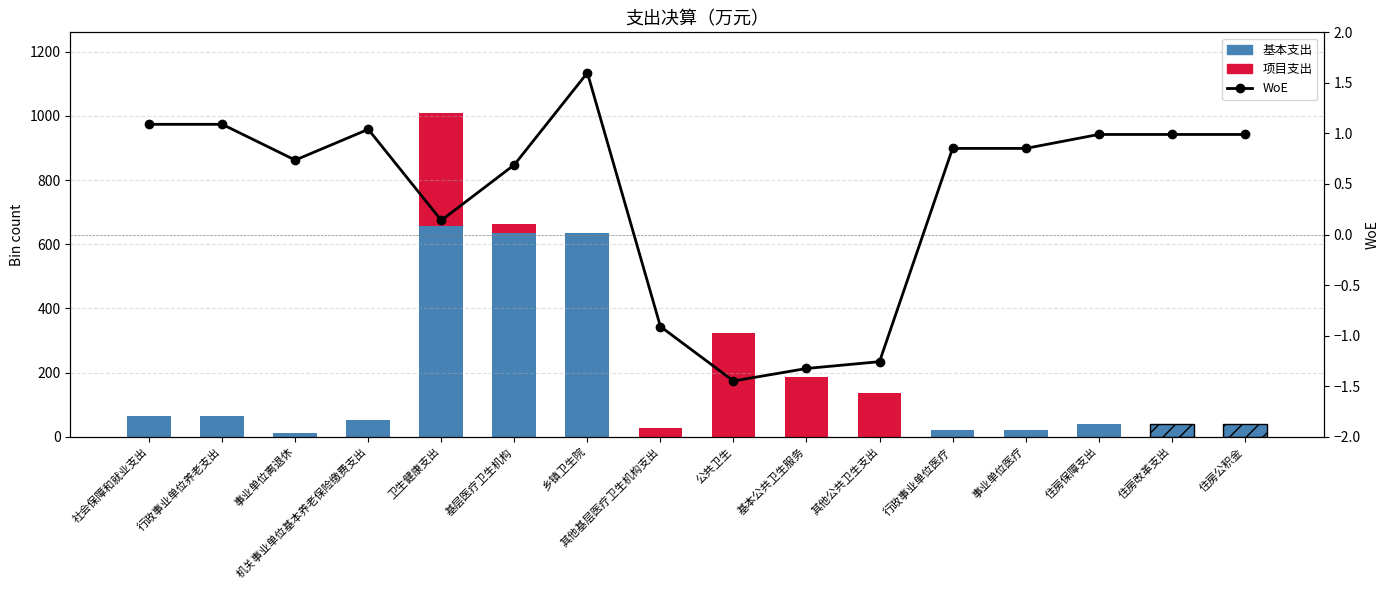

The value of WoE at 住房保障支出 is 1.0. True or false?

True